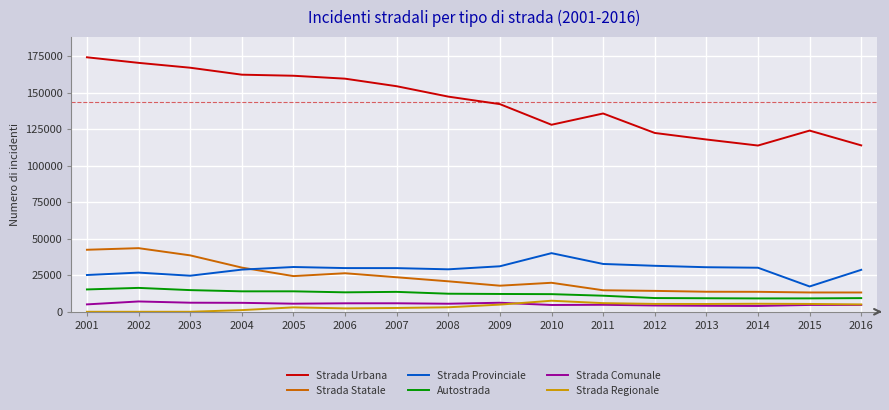

What is the maximum value shown in the chart?

174315